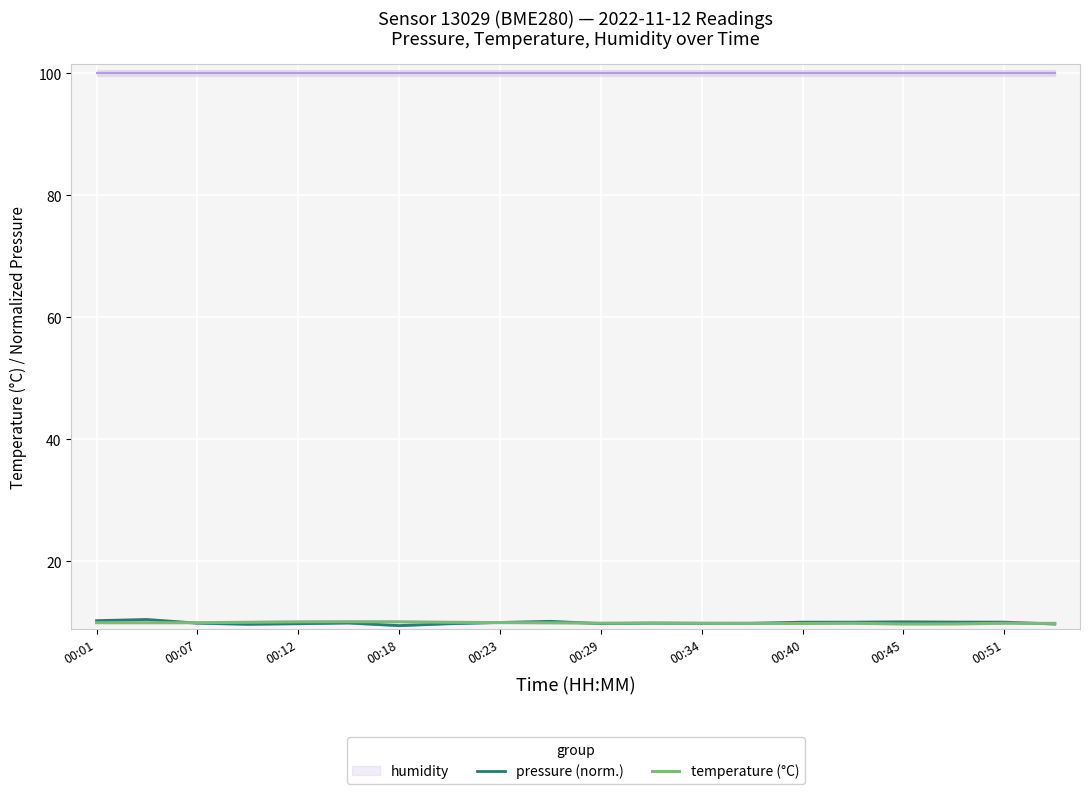

Is it true that temperature (°C) equals 10.0 at 00:07?

True